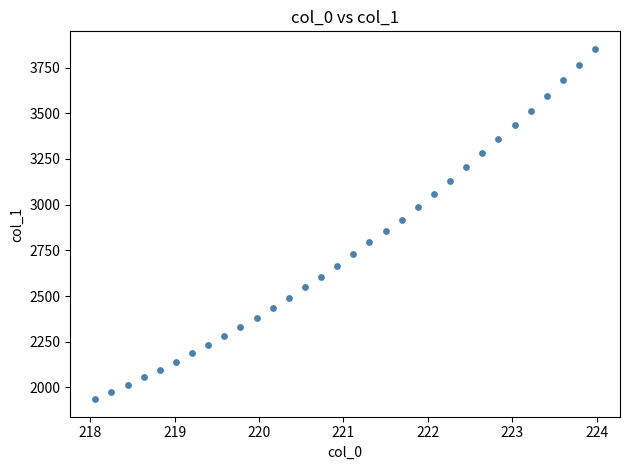

What is the range of X values (max minus min)?

5.9